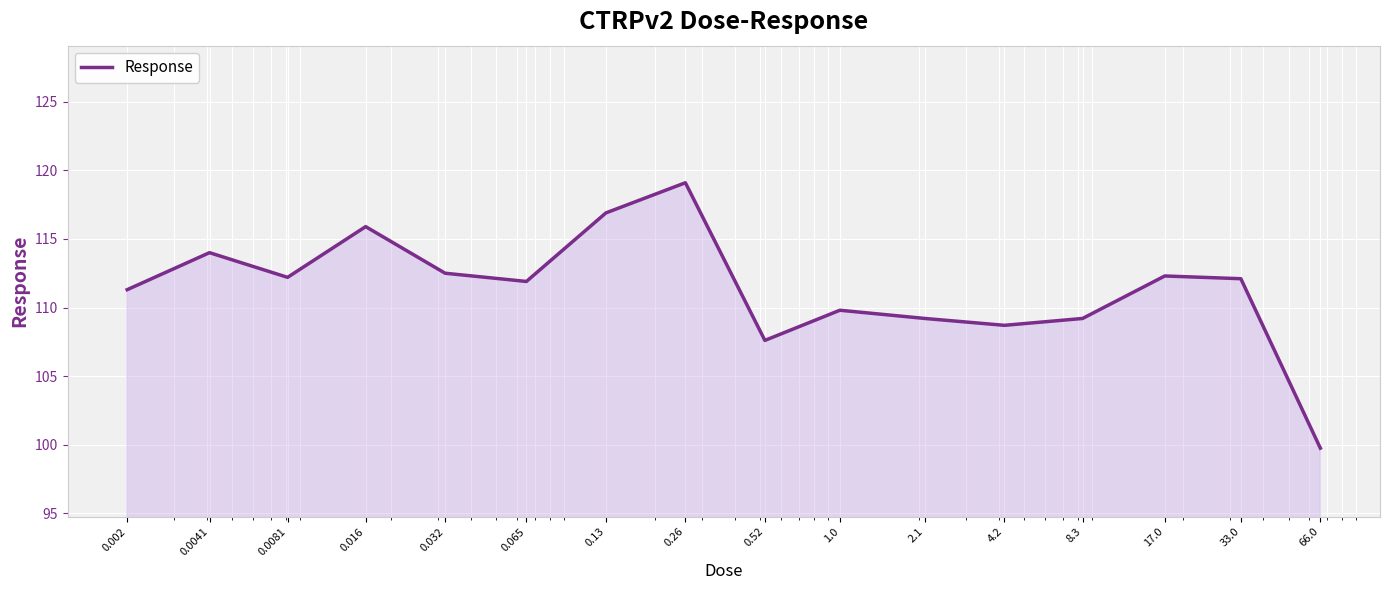

What is the minimum value shown in the chart?

99.7